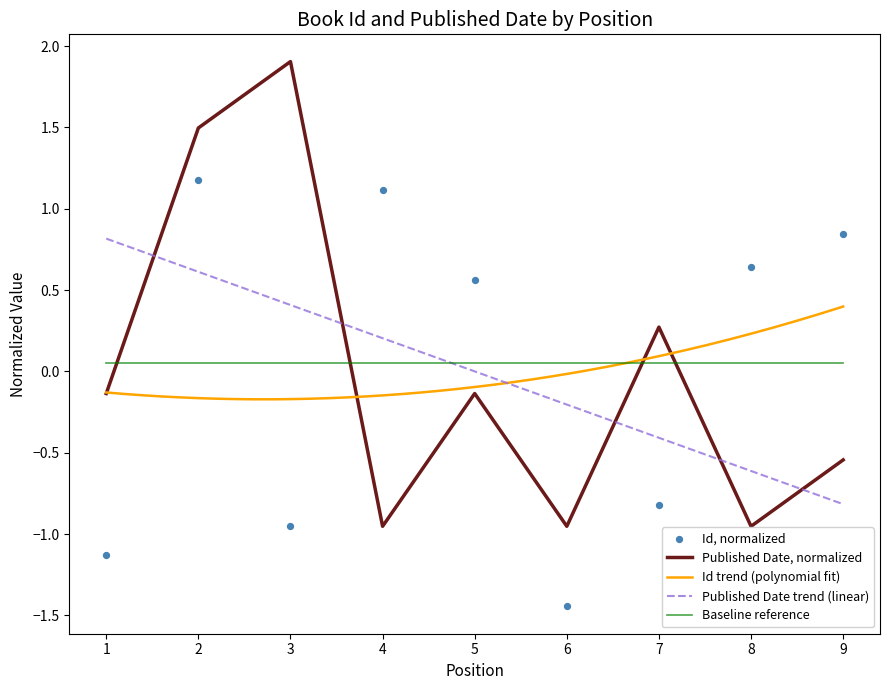

Which series has the widest spread of Y values?

Published Date